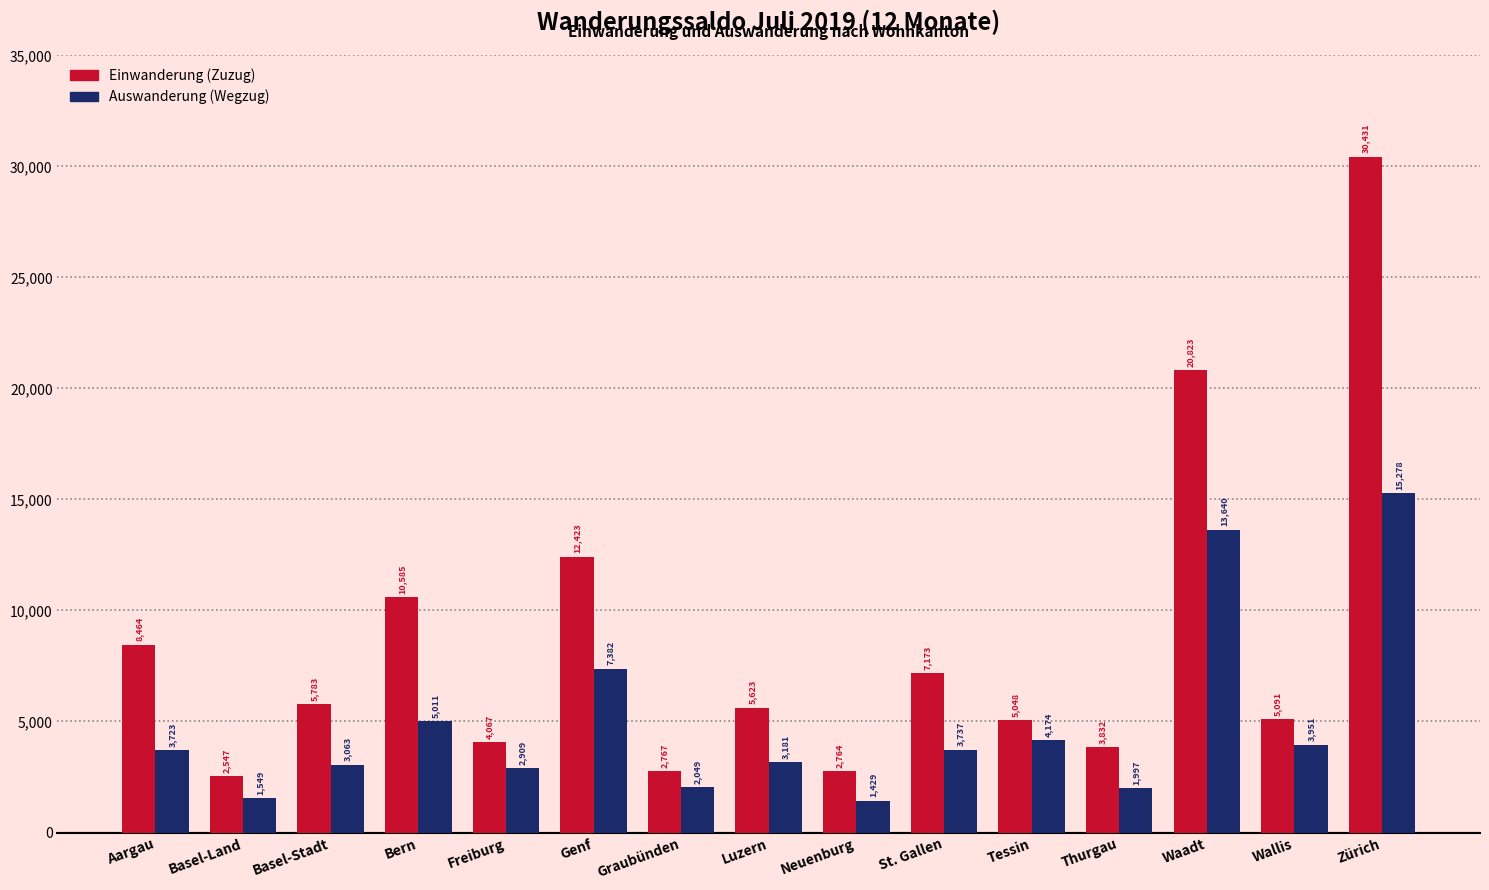

At which label is Einwanderung (Zuzug) closest to 16489?

Genf